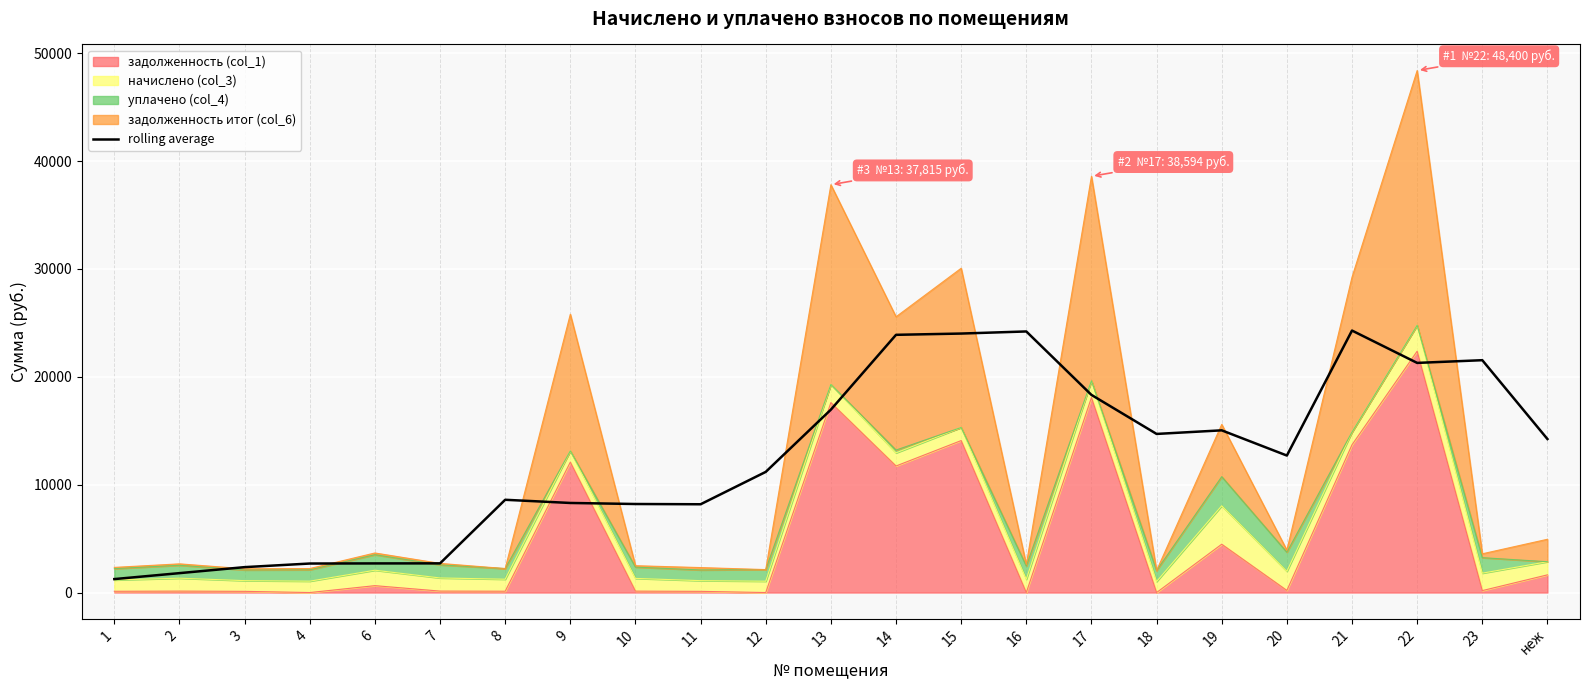

What is the average value?

12573.8